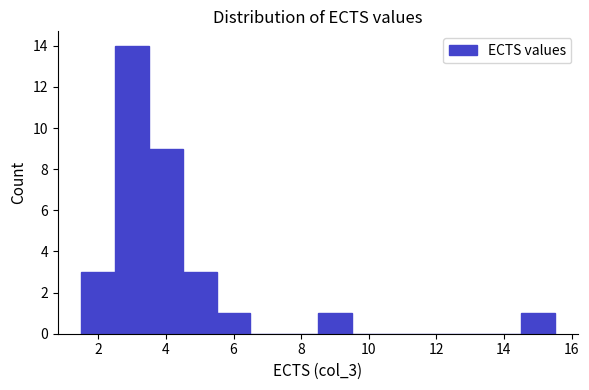

Which range on the x-axis has the tallest bar?

2.5 to 3.5